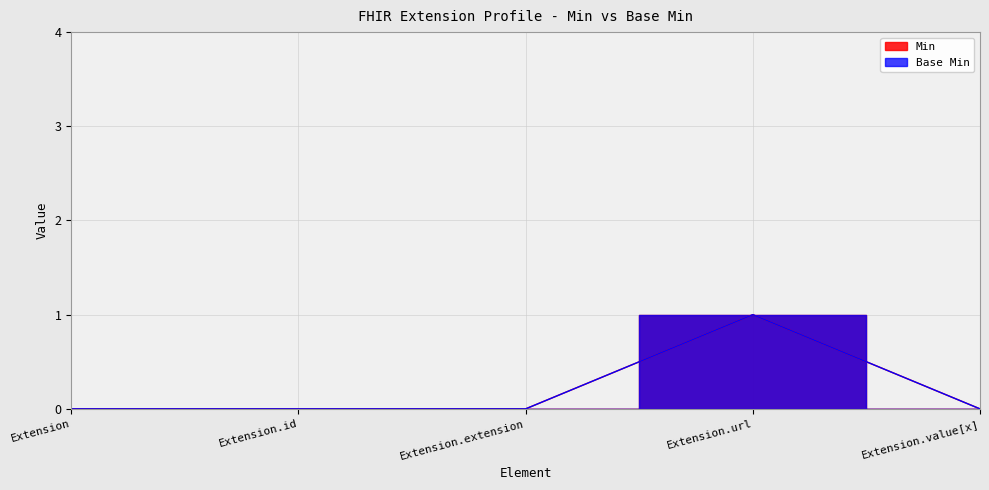

How many lines are shown in the chart?

2